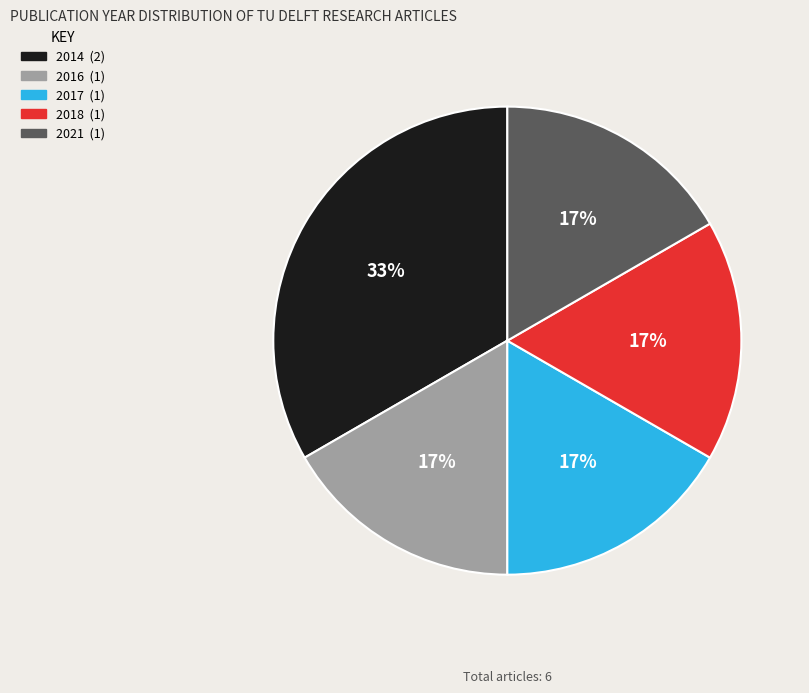

Does any single category account for the majority?

No